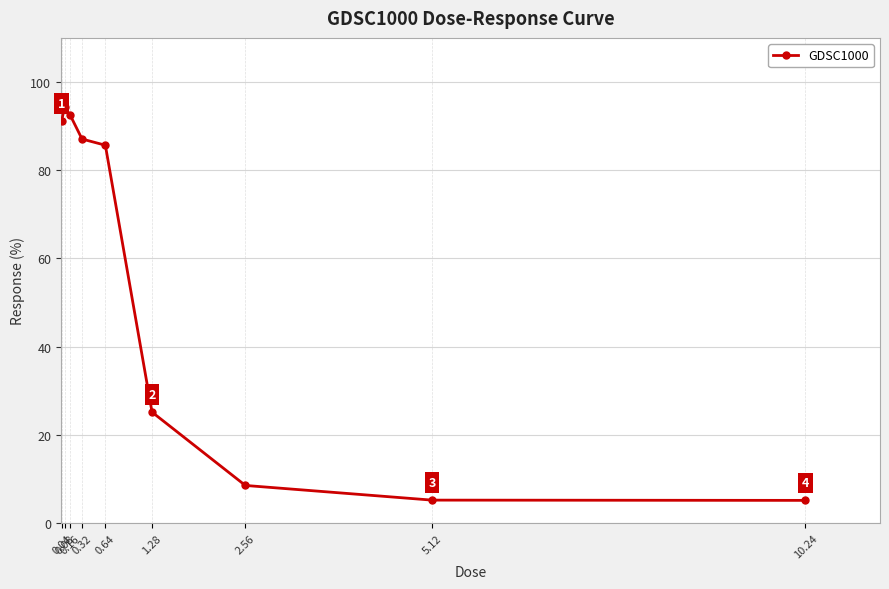

What is the difference between the maximum and second lowest values?

89.0